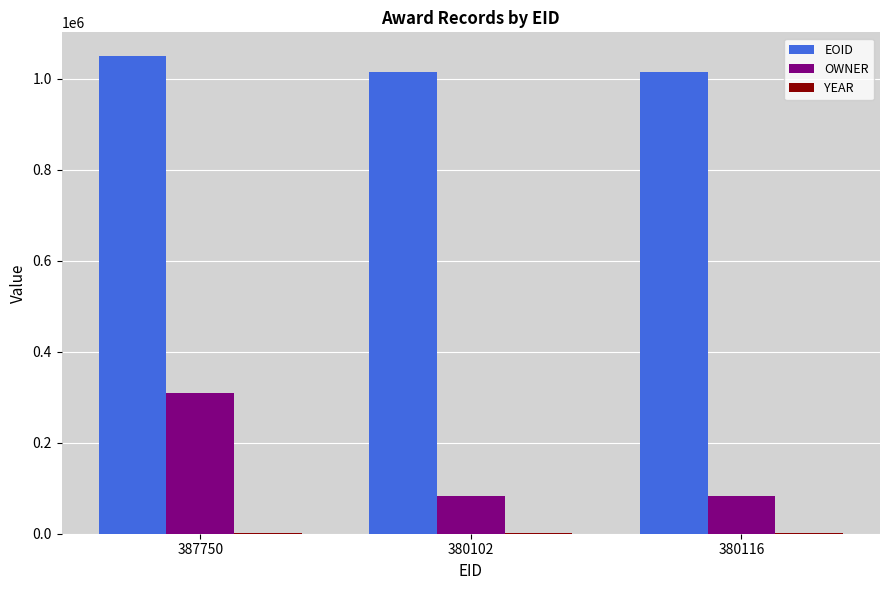

Which category has the highest value across all series?

387750